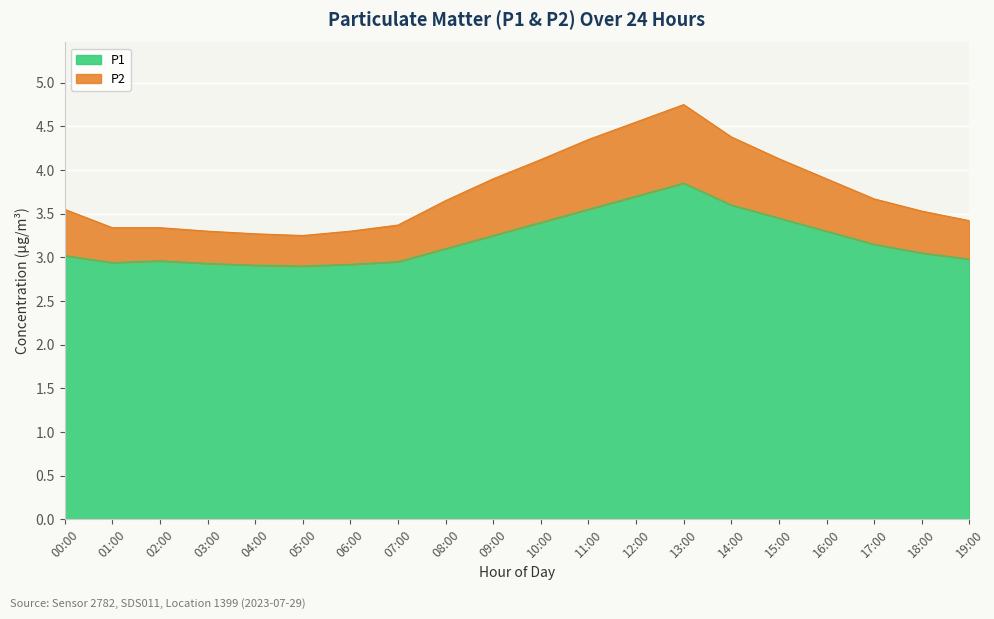

Reading left to right, what are all the values shown in this chart?

P1: 00:00=3.0	01:00=2.9	02:00=3.0	03:00=2.9	04:00=2.9	05:00=2.9	06:00=2.9	07:00=3.0	08:00=3.1	09:00=3.2	10:00=3.4	11:00=3.5	12:00=3.7	13:00=3.9	14:00=3.6	15:00=3.5	16:00=3.3	17:00=3.1	18:00=3.0	19:00=3.0
P2: 00:00=3.5	01:00=3.3	02:00=3.3	03:00=3.3	04:00=3.3	05:00=3.2	06:00=3.3	07:00=3.4	08:00=3.7	09:00=3.9	10:00=4.1	11:00=4.3	12:00=4.5	13:00=4.8	14:00=4.4	15:00=4.1	16:00=3.9	17:00=3.7	18:00=3.5	19:00=3.4